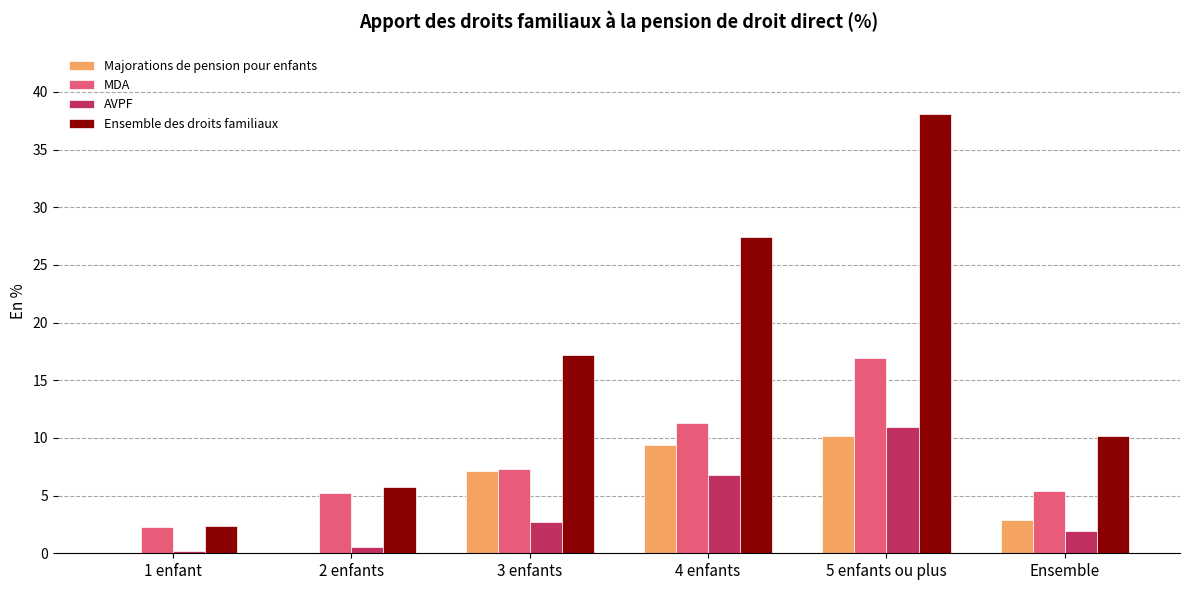

What is the total value across all series at Ensemble?

20.3